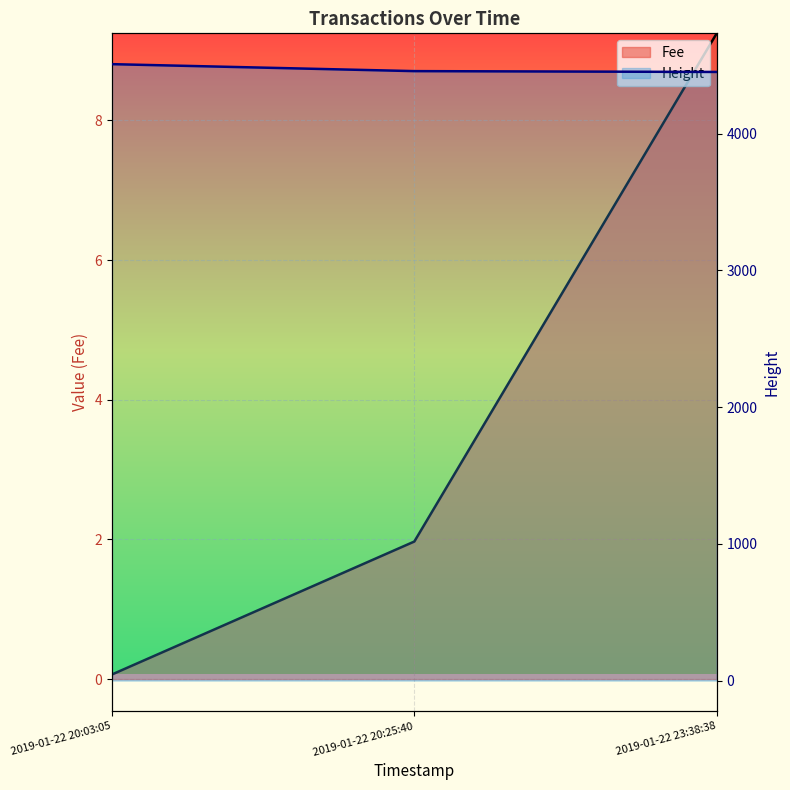

Rank the categories by Height value from lowest to highest.

2019-01-22 23:38:38, 2019-01-22 20:25:40, 2019-01-22 20:03:05